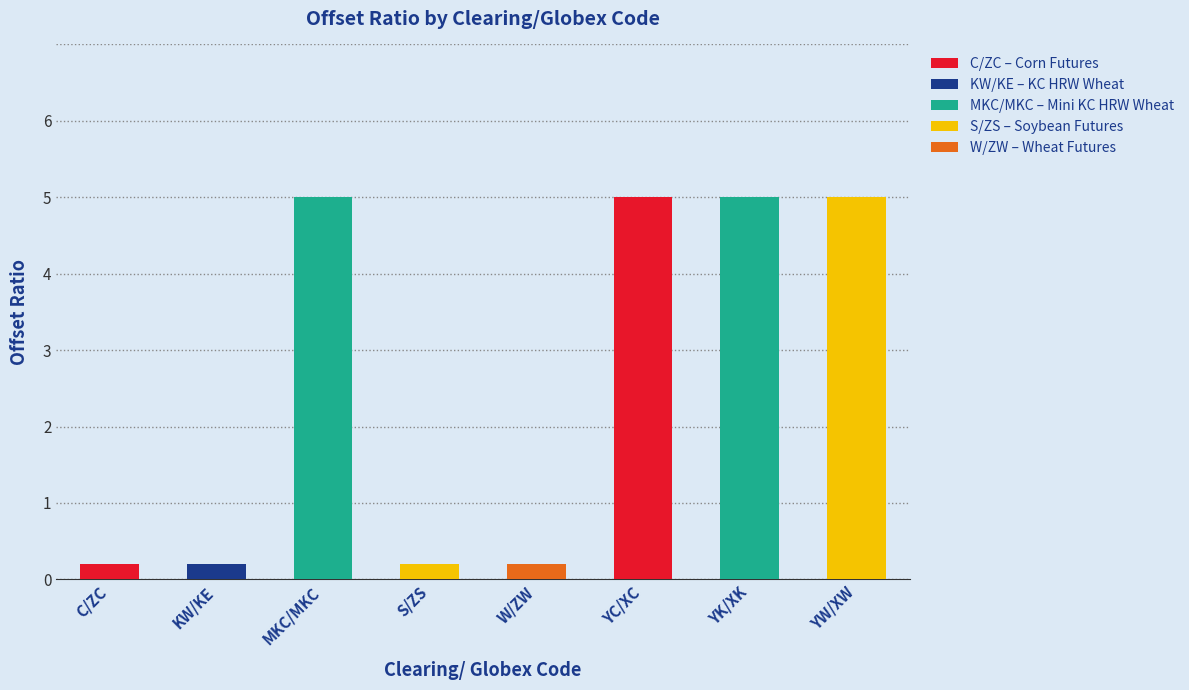

The chart shows a value of 0.2 at KW/KE. True or false?

True